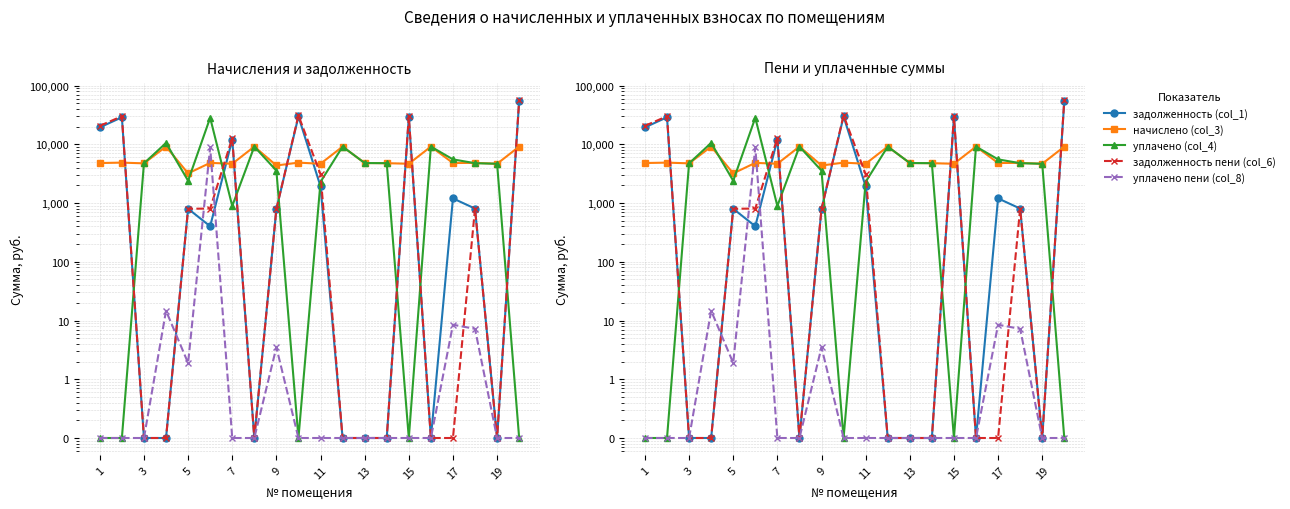

Which series has the largest total across all categories?

задолженность пени (col_6)